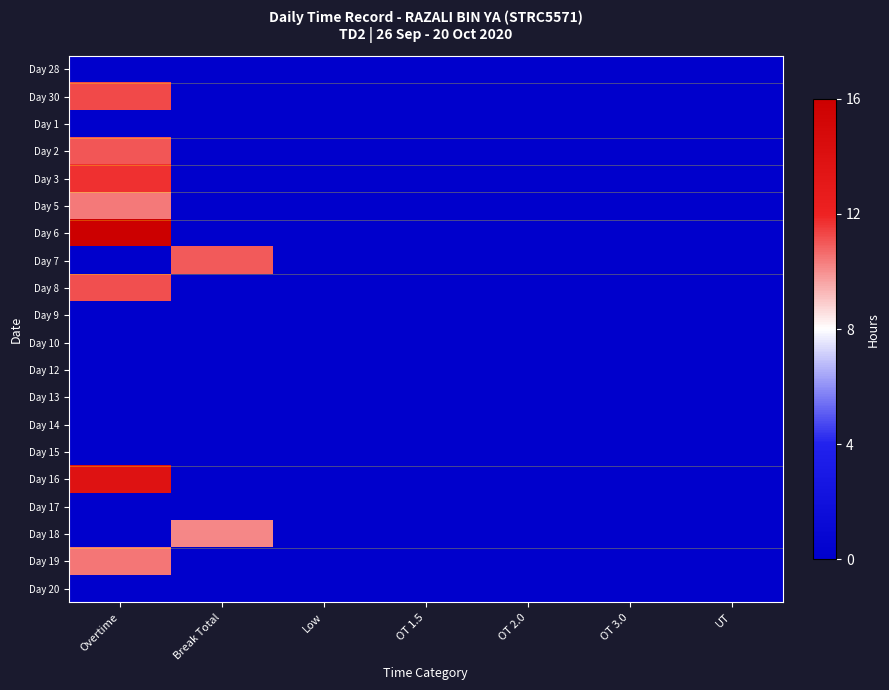

How many distinct data groups are displayed?

20